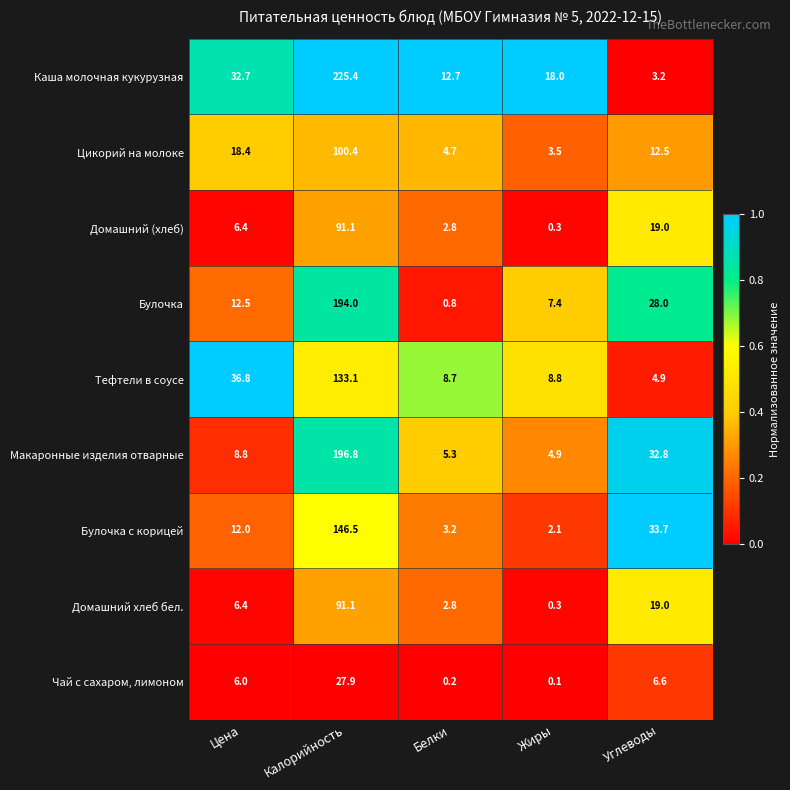

Is it true that Цикорий на молоке equals 12.9 at Цена?

False